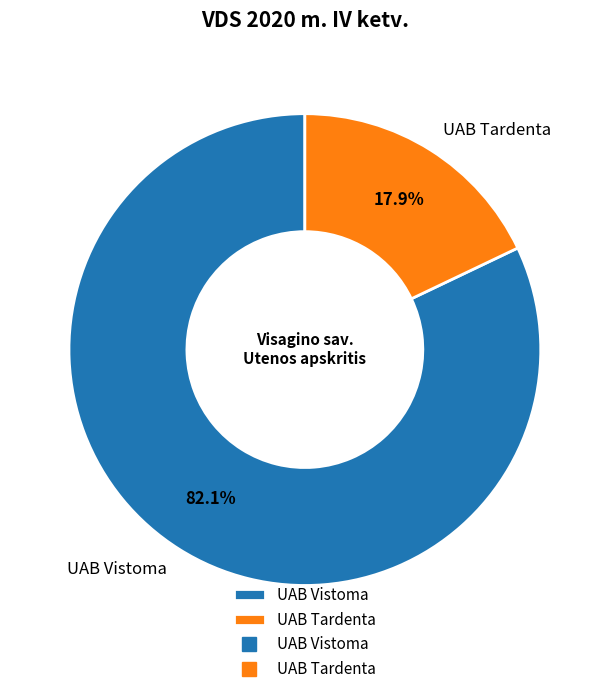

What is the majority slice?

UAB Vistoma